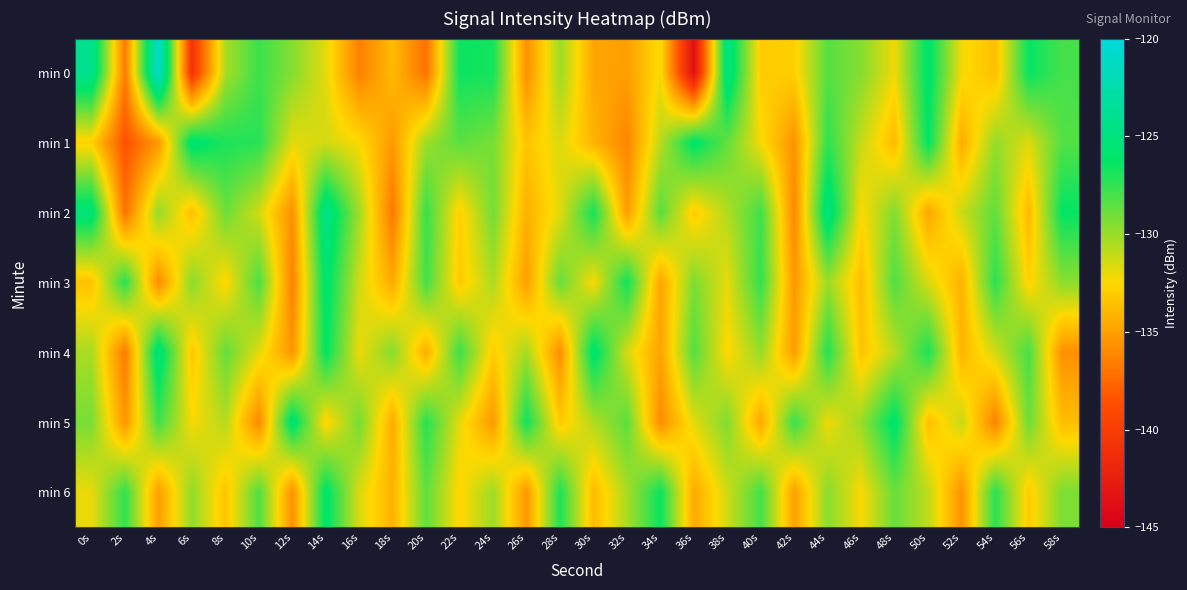

Reading left to right, what are all the values shown in this chart?

min 0: 0s=-124.1	2s=-136.7	4s=-120.8	6s=-140.7	8s=-130.4	10s=-127.7	12s=-129.5	14s=-131.8	16s=-136.4	18s=-133.8	20s=-137.1	22s=-126.5	24s=-126.7	26s=-135.7	28s=-130.1	30s=-134.7	32s=-135.1	34s=-132.3	36s=-143.7	38s=-124.7	40s=-133.1	42s=-132.9	44s=-128.4	46s=-129.5	48s=-132.1	50s=-125.8	52s=-132.2	54s=-133.7	56s=-126.4	58s=-128.0
min 1: 0s=-132.8	2s=-138.6	4s=-135.4	6s=-125.5	8s=-126.9	10s=-127.2	12s=-131.8	14s=-131.4	16s=-132.4	18s=-135.3	20s=-130.1	22s=-128.5	24s=-129.2	26s=-133.4	28s=-131.6	30s=-134.1	32s=-136.2	34s=-130.8	36s=-125.9	38s=-128.7	40s=-132.3	42s=-135.6	44s=-127.4	46s=-131.1	48s=-133.8	50s=-126.2	52s=-134.5	54s=-129.9	56s=-131.7	58s=-128.3
min 2: 0s=-125.3	2s=-137.1	4s=-129.8	6s=-133.6	8s=-128.9	10s=-131.4	12s=-135.7	14s=-124.5	16s=-130.2	18s=-136.8	20s=-127.6	22s=-132.9	24s=-129.1	26s=-134.3	28s=-131.8	30s=-126.7	32s=-135.2	34s=-128.4	36s=-133.1	38s=-130.6	40s=-127.8	42s=-136.1	44s=-124.9	46s=-132.5	48s=-129.4	50s=-134.7	52s=-131.2	54s=-128.6	56s=-133.9	58s=-126.3
min 3: 0s=-133.5	2s=-127.2	4s=-135.9	6s=-129.6	8s=-132.7	10s=-128.1	12s=-136.4	14s=-125.7	16s=-131.3	18s=-134.6	20s=-127.9	22s=-133.2	24s=-130.5	26s=-135.1	28s=-128.8	30s=-132.4	32s=-126.6	34s=-134.8	36s=-129.3	38s=-131.9	40s=-127.5	42s=-135.4	44s=-130.1	46s=-133.7	48s=-128.2	50s=-131.6	52s=-134.2	54s=-127.3	56s=-132.8	58s=-129.7
min 4: 0s=-130.4	2s=-136.7	4s=-125.1	6s=-133.3	8s=-128.7	10s=-131.8	12s=-135.5	14s=-126.2	16s=-132.1	18s=-129.5	20s=-134.4	22s=-127.7	24s=-133.0	26s=-130.3	28s=-135.8	30s=-125.6	32s=-131.5	34s=-134.9	36s=-128.3	38s=-132.6	40s=-129.9	42s=-135.2	44s=-127.1	46s=-133.5	48s=-130.8	50s=-126.9	52s=-134.1	54s=-131.4	56s=-128.0	58s=-135.7
min 5: 0s=-129.2	2s=-135.5	4s=-127.8	6s=-132.3	8s=-130.7	10s=-136.1	12s=-125.4	14s=-132.8	16s=-129.1	18s=-134.5	20s=-127.2	22s=-131.9	24s=-135.3	26s=-126.6	28s=-133.2	30s=-130.6	32s=-128.5	34s=-135.9	36s=-131.8	38s=-129.4	40s=-134.7	42s=-127.6	44s=-132.1	46s=-130.0	48s=-125.8	50s=-133.6	52s=-131.1	54s=-136.4	56s=-128.9	58s=-133.7
min 6: 0s=-132.0	2s=-127.5	4s=-135.1	6s=-129.8	8s=-133.4	10s=-128.2	12s=-135.7	14s=-125.9	16s=-131.6	18s=-134.2	20s=-128.6	22s=-132.7	24s=-130.1	26s=-135.4	28s=-127.0	30s=-133.8	32s=-130.4	34s=-126.5	36s=-134.6	38s=-131.3	40s=-127.9	42s=-135.0	44s=-129.6	46s=-132.4	48s=-128.8	50s=-130.9	52s=-135.6	54s=-127.3	56s=-133.1	58s=-129.3